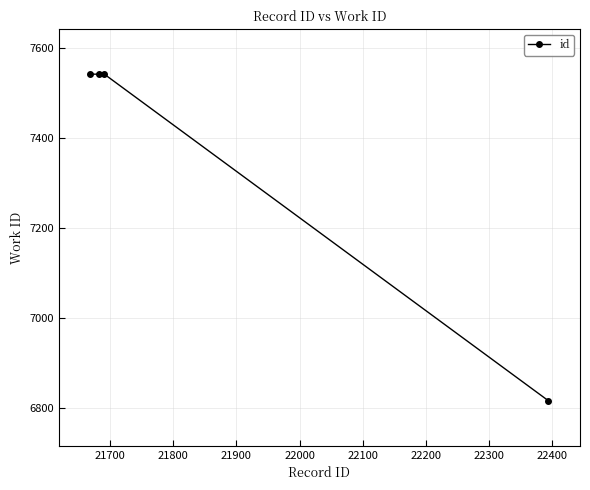

How many distinct data groups are displayed?

1